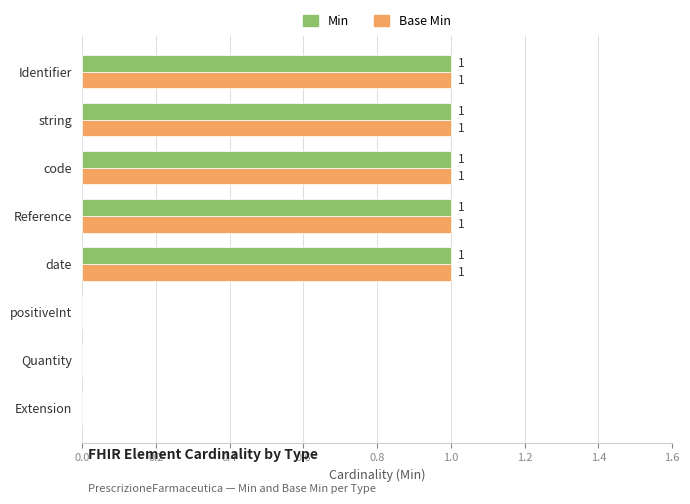

The Base Min series shows 1 at code. True or false?

True